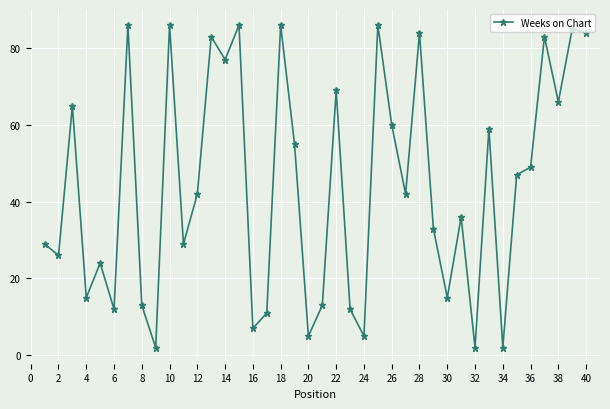

What is the value of the 14th point from the left?

77